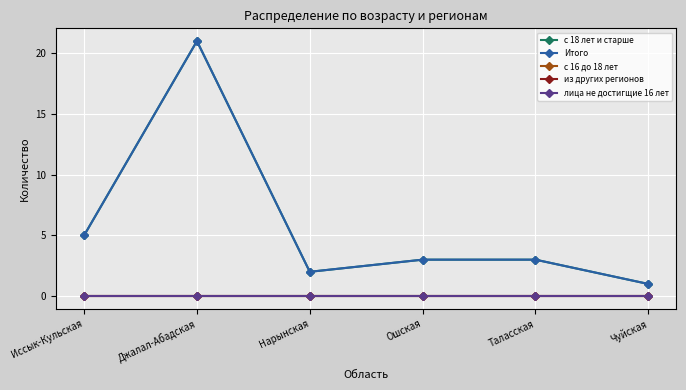

Does the chart have visible grid lines?

Yes